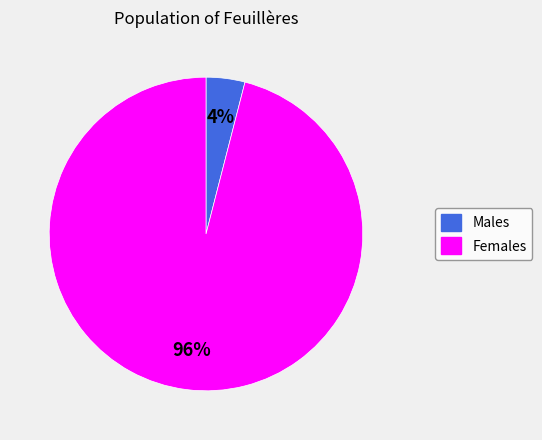

To the nearest percent, what is the average slice percentage?

50%